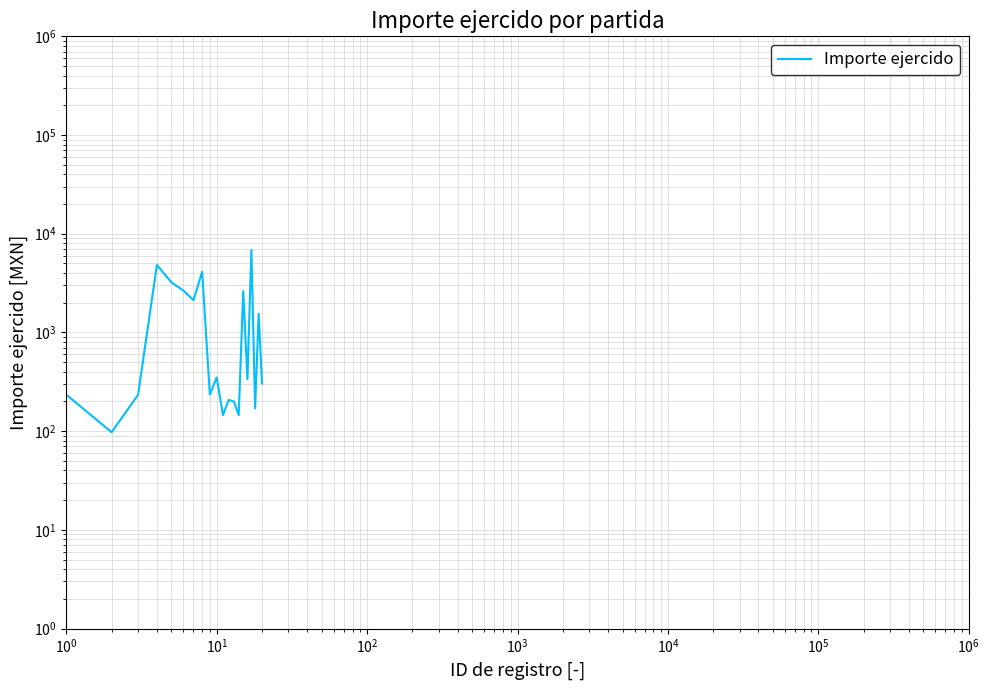

How many lines are shown in the chart?

1